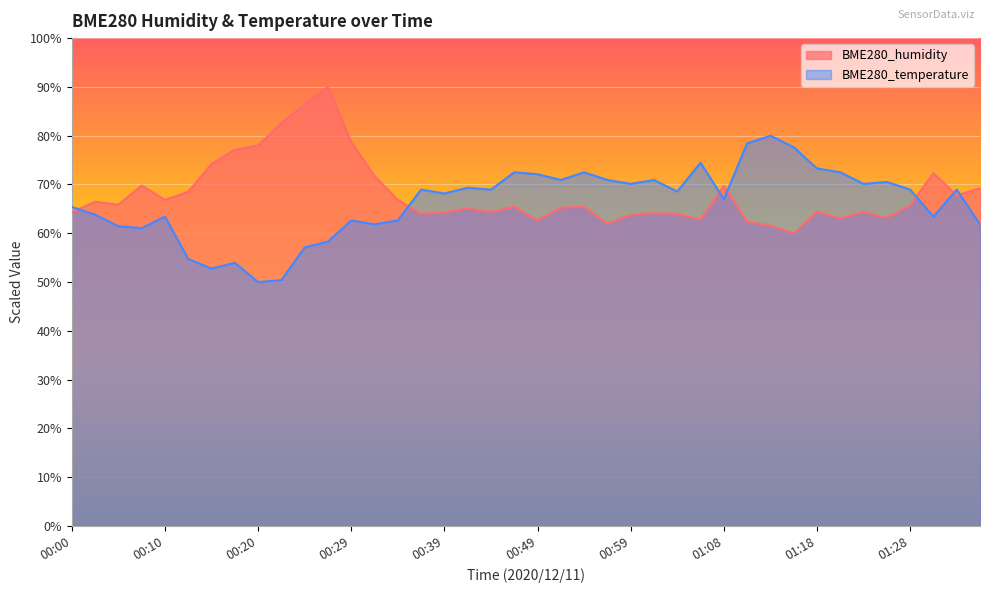

Reading left to right, what are all the values shown in this chart?

BME280_humidity: 00:00=64.3	00:02=66.5	00:05=65.9	00:07=69.8	00:10=66.8	00:12=68.5	00:15=74.2	00:17=77.1	00:20=78.0	00:22=82.6	00:24=86.4	00:27=90.0	00:29=78.7	00:32=71.7	00:34=66.8	00:37=64.0	00:39=64.3	00:42=65.1	00:44=64.4	00:46=65.5	00:49=62.6	00:51=65.3	00:54=65.4	00:56=62.0	00:59=63.8	01:01=64.1	01:04=64.0	01:06=62.9	01:08=69.7	01:11=62.3	01:13=61.6	01:16=60.0	01:18=64.4	01:21=63.1	01:23=64.4	01:26=63.2	01:28=65.7	01:30=72.3	01:33=67.7	01:35=69.2
BME280_temperature: 00:00=65.4	00:02=63.8	00:05=61.4	00:07=61.1	00:10=63.4	00:12=54.7	00:15=52.8	00:17=53.9	00:20=50.0	00:22=50.4	00:24=57.1	00:27=58.3	00:29=62.6	00:32=61.8	00:34=62.6	00:37=68.9	00:39=68.2	00:42=69.3	00:44=68.9	00:46=72.5	00:49=72.1	00:51=70.9	00:54=72.5	00:56=70.9	00:59=70.1	01:01=70.9	01:04=68.6	01:06=74.5	01:08=67.0	01:11=78.4	01:13=80.0	01:16=77.6	01:18=73.3	01:21=72.5	01:23=70.1	01:26=70.5	01:28=68.9	01:30=63.4	01:33=68.9	01:35=61.8